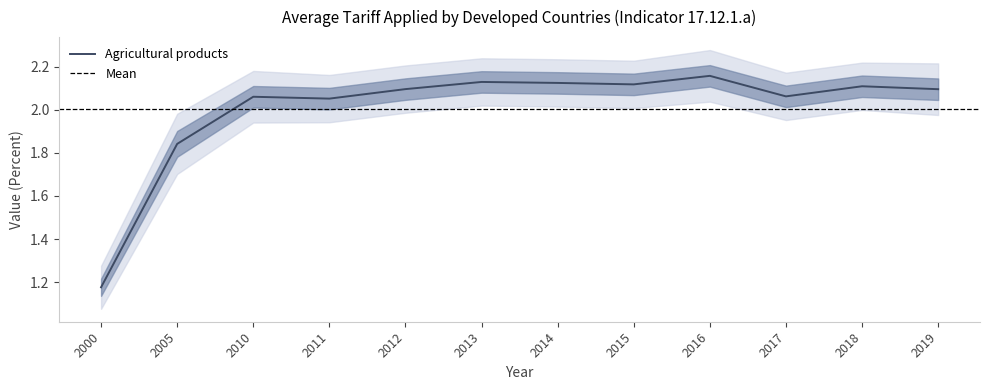

What is the value of the 11th point from the left?

2.1